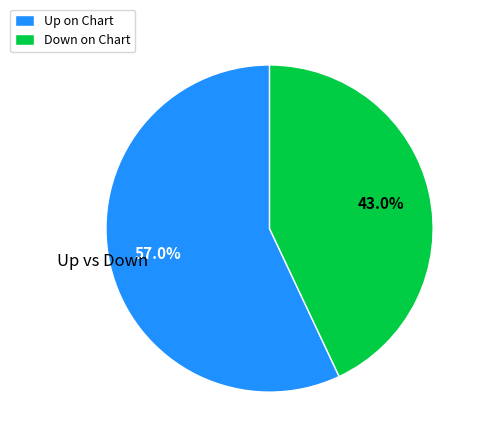

How many segments does this pie chart have?

2